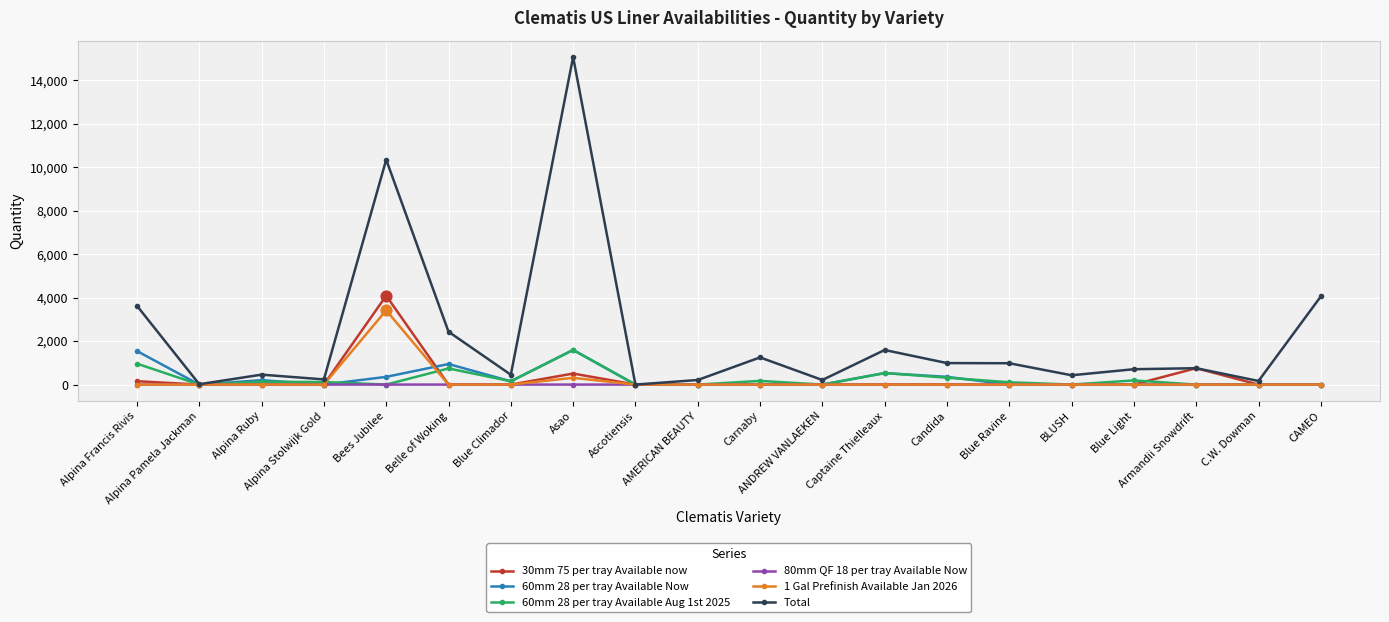

At which category is the sum across all series the highest?

Asao